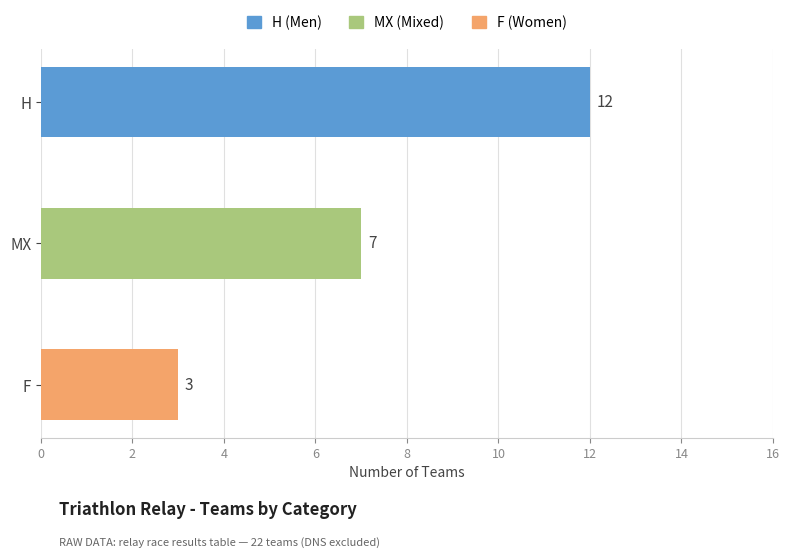

True or false: the data shows 18 at H.

False